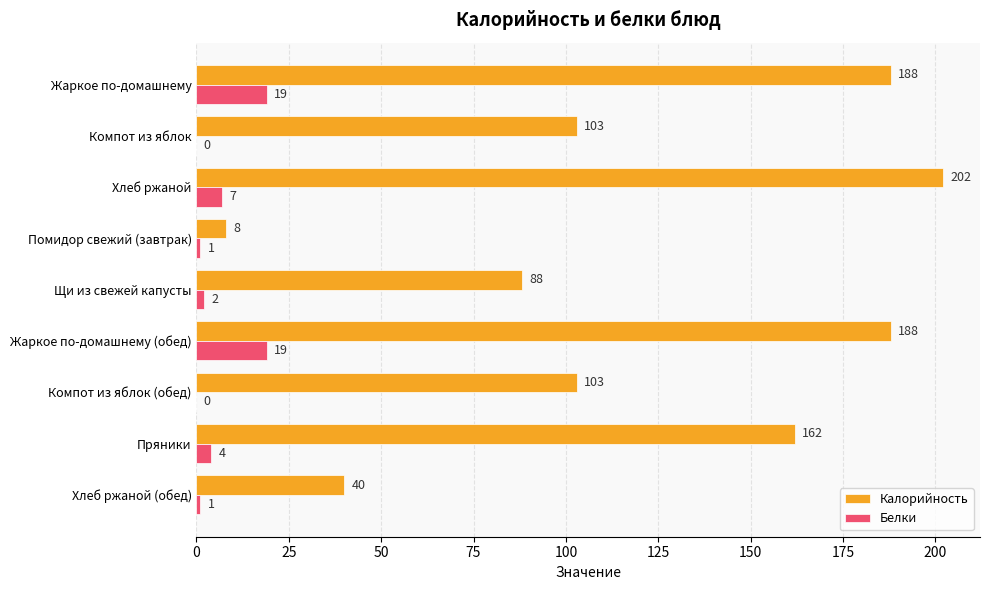

Is it true that Калорийность equals 8 at Помидор свежий (завтрак)?

True